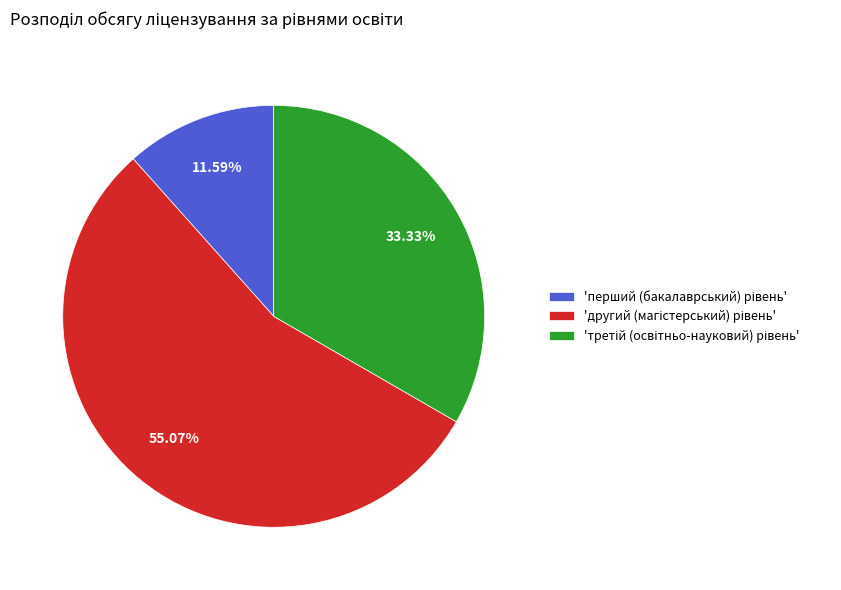

Is there any slice that represents more than half of the pie?

Yes